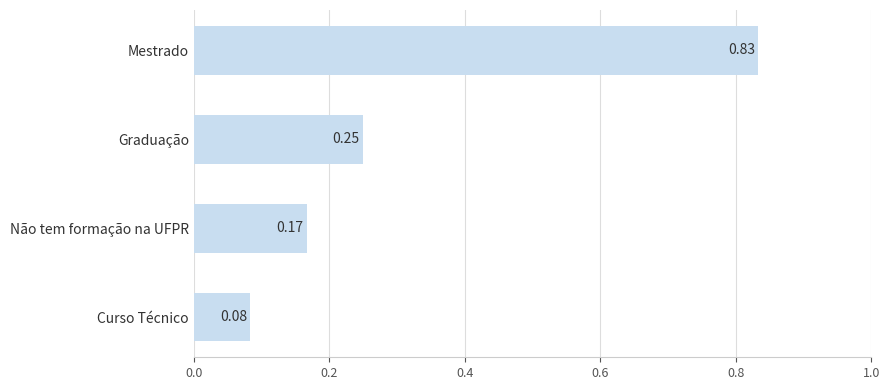

Where is the data nearest to the value 0?

Curso Técnico